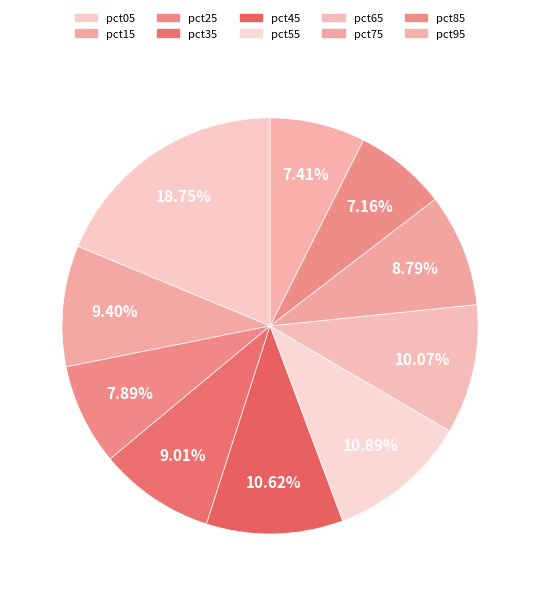

Rank the categories by value from highest to lowest.

pct05, pct55, pct45, pct65, pct15, pct35, pct75, pct25, pct95, pct85